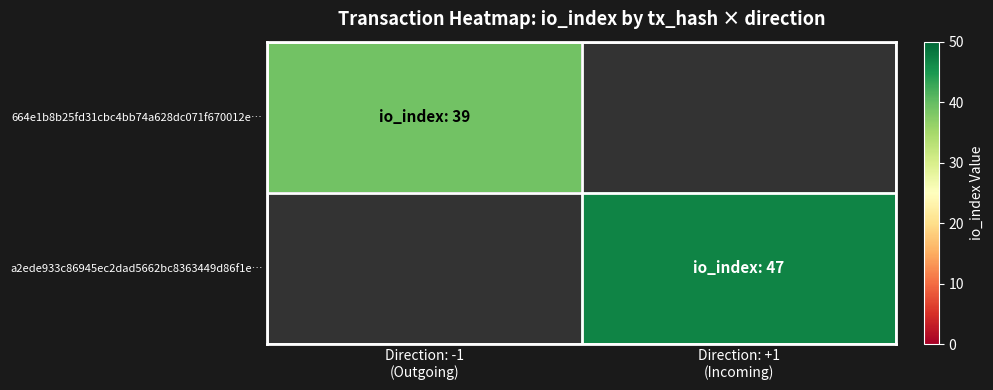

At which label is 664e1b8b25fd31cbc4bb74a628dc071f670012e… closest to 39?

Direction: -1 (Outgoing)